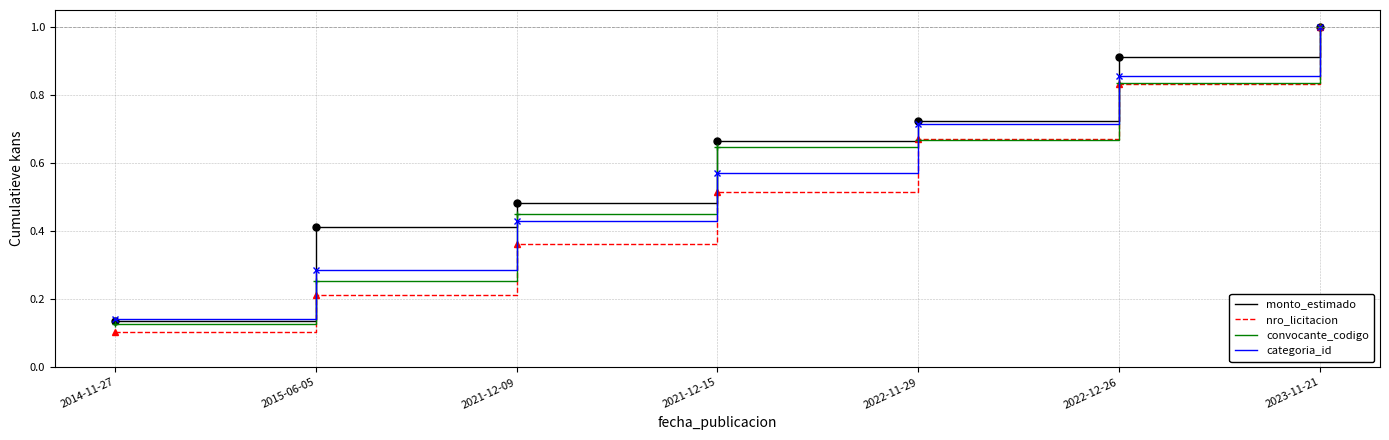

Which series changed the most between 2014-11-27 and 2021-12-09?

monto_estimado